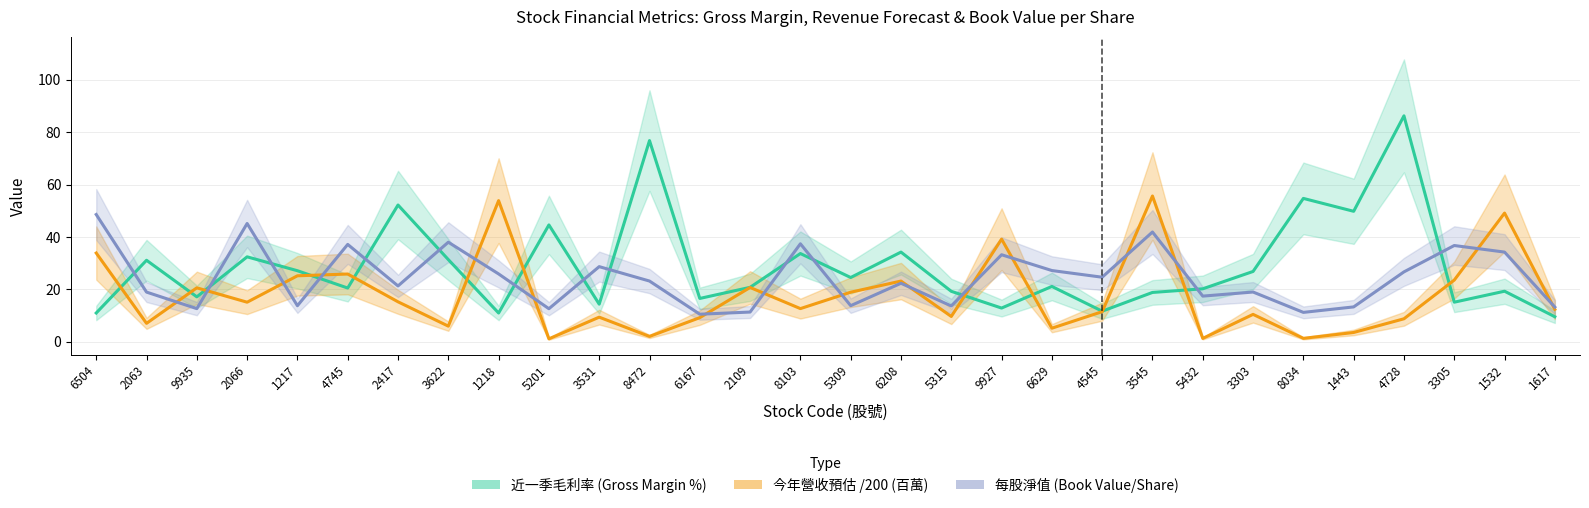

How many interior local valleys does the 近一季毛利率 (Gross Margin %) series have?

10